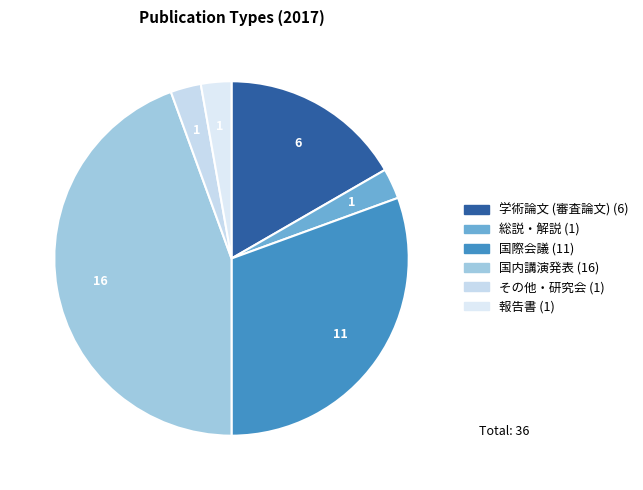

How much of the chart is everything except 学術論文 (審査論文)?

83.3%